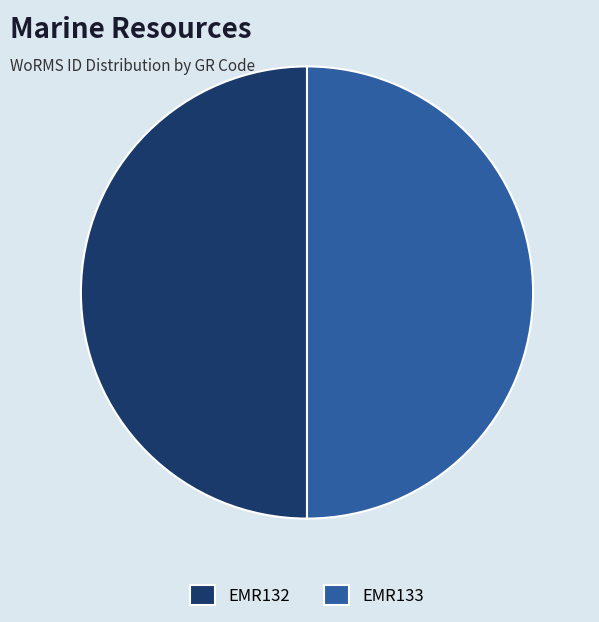

What is the ratio of the value at EMR133 to the value at EMR132?

1.0